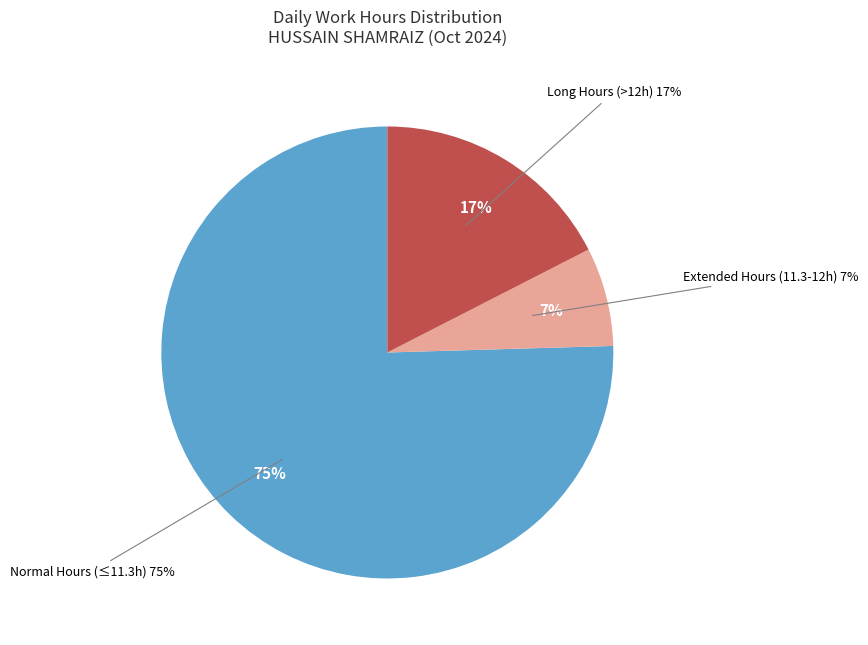

Is there a majority slice in this chart?

No